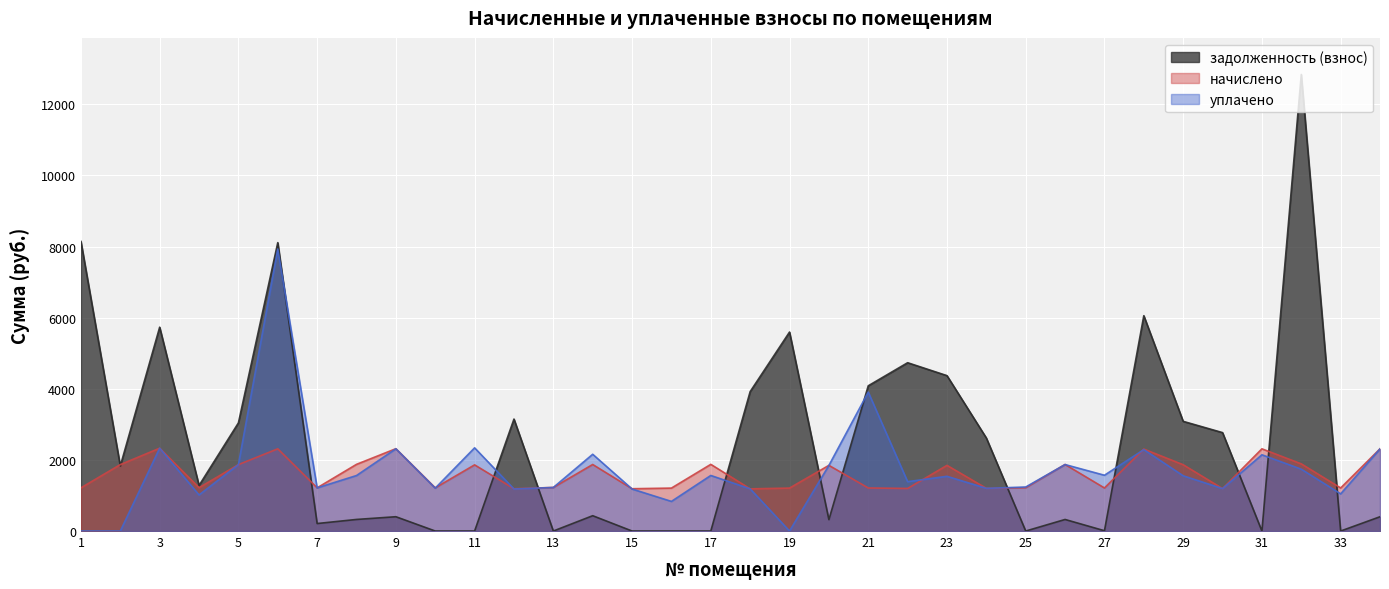

What is the value of the уплачено point at the 28th from the left?

2289.7